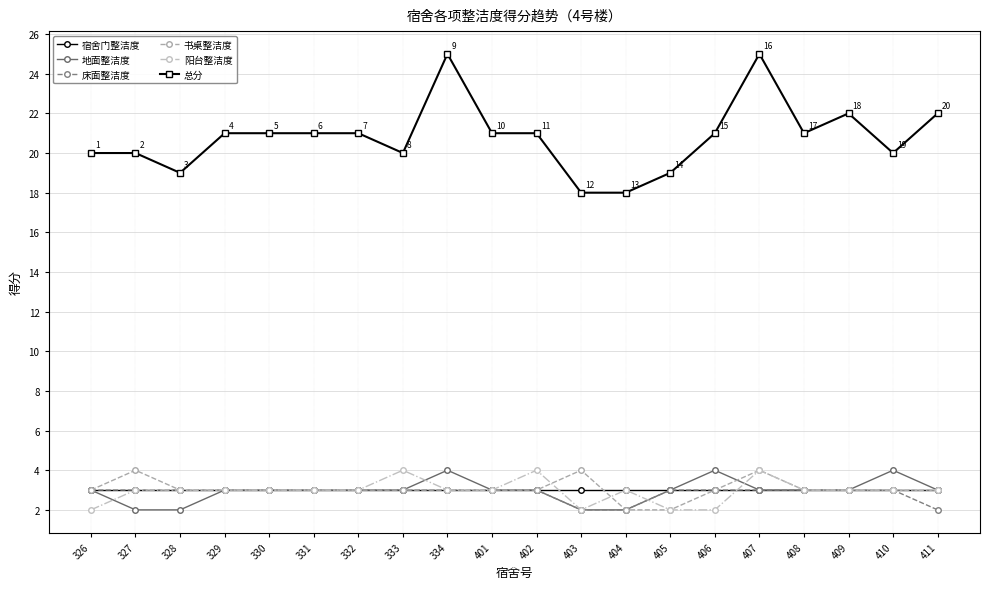

Is it true that 书桌整洁度 equals 2 at 407?

False